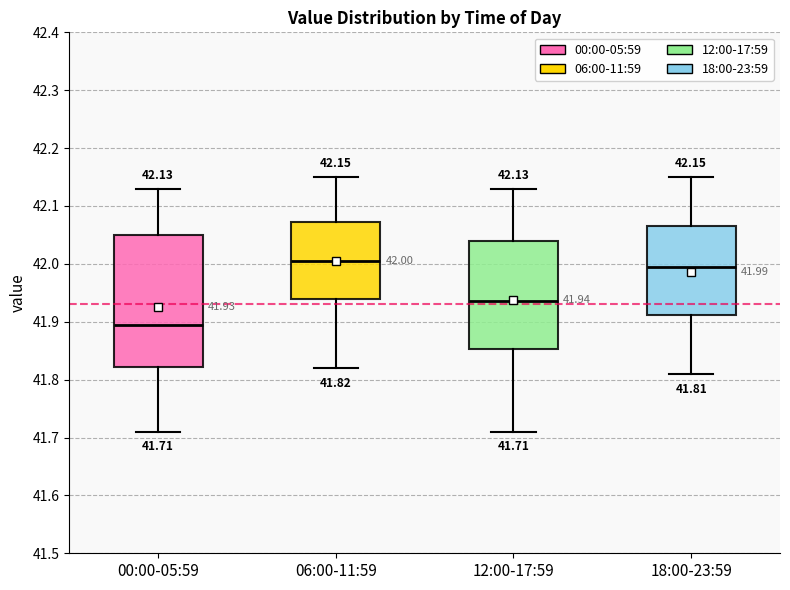

Which box's median line is the lowest?

00:00-05:59